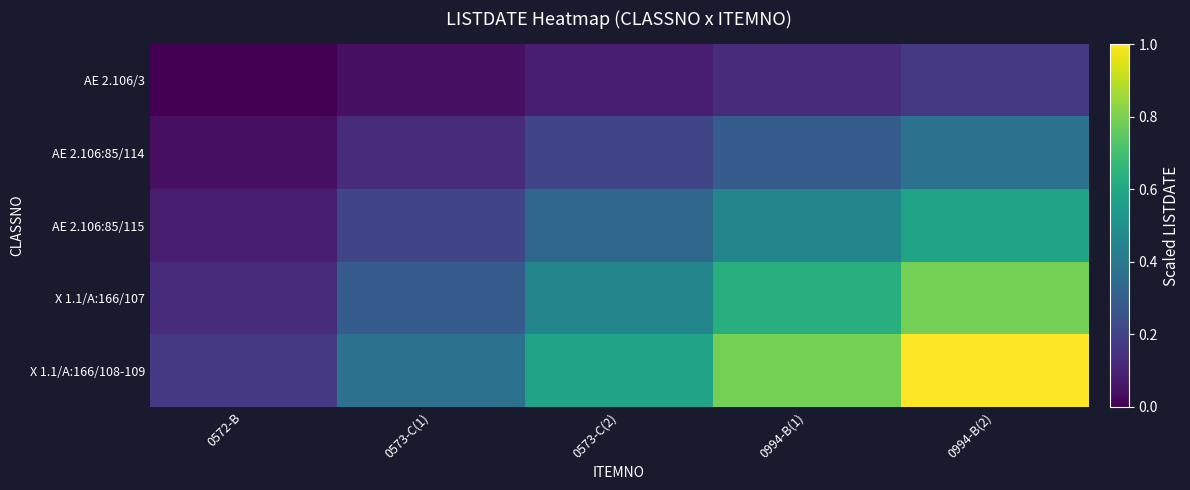

Which series has the largest range (max minus min)?

X 1.1/A:166/108-109